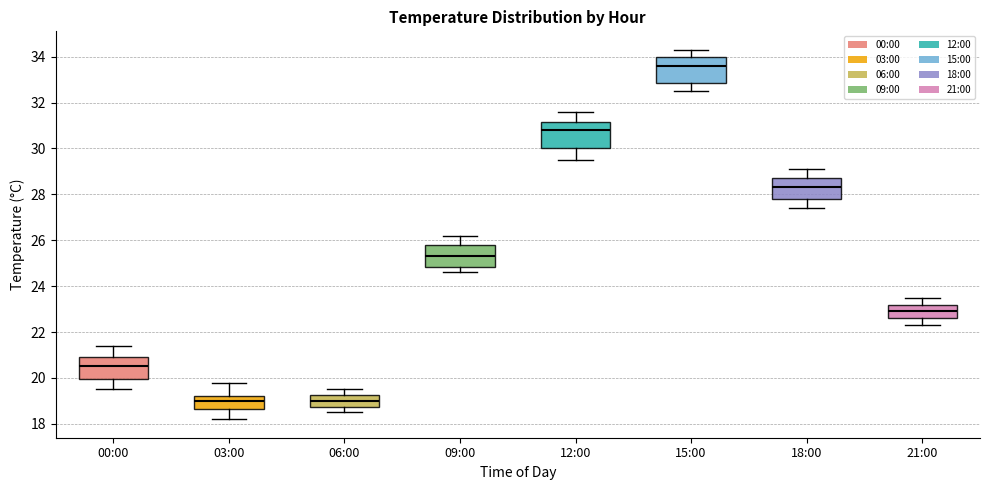

Where does the upper whisker of the box for 18:00 end on the y-axis? The values are not printed on the chart, so give them approximately, as read against the axis.

29.2